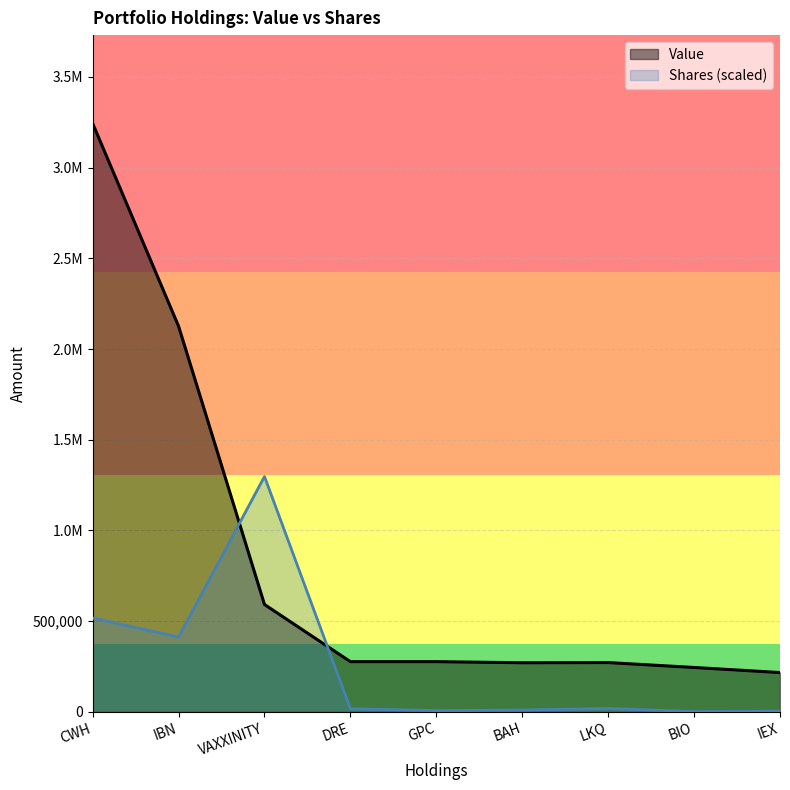

Where is the first local maximum for Shares or principal amount?

VAXXINITY